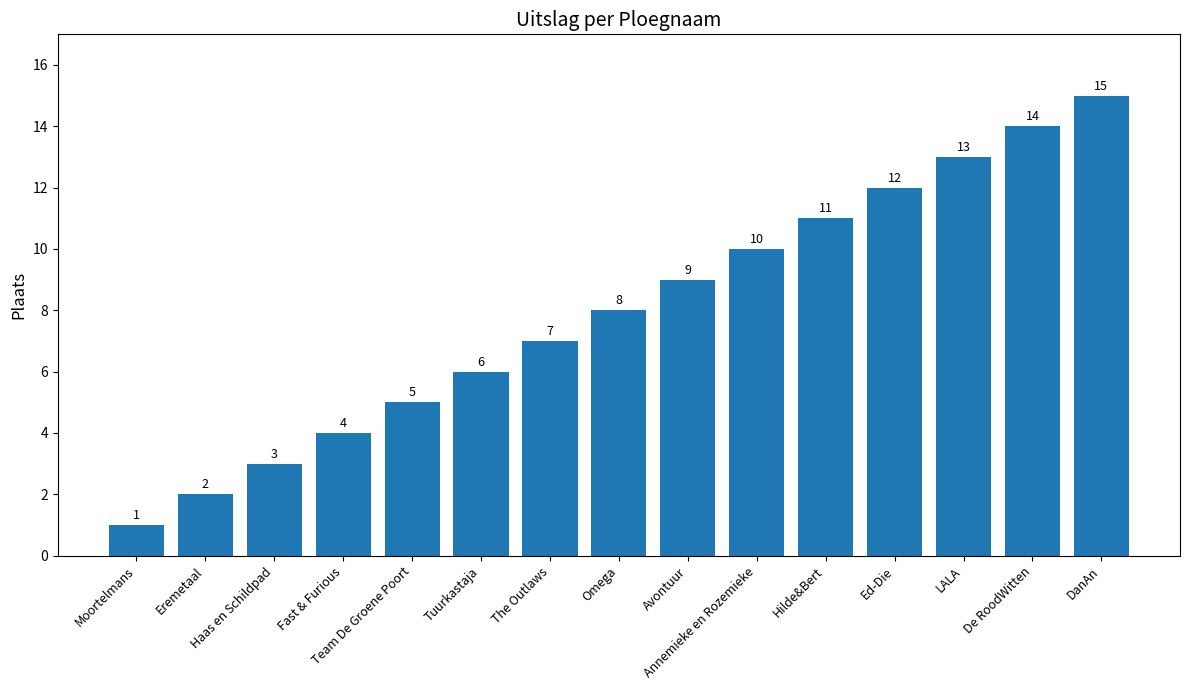

Which label corresponds to the largest value in the chart?

DanAn